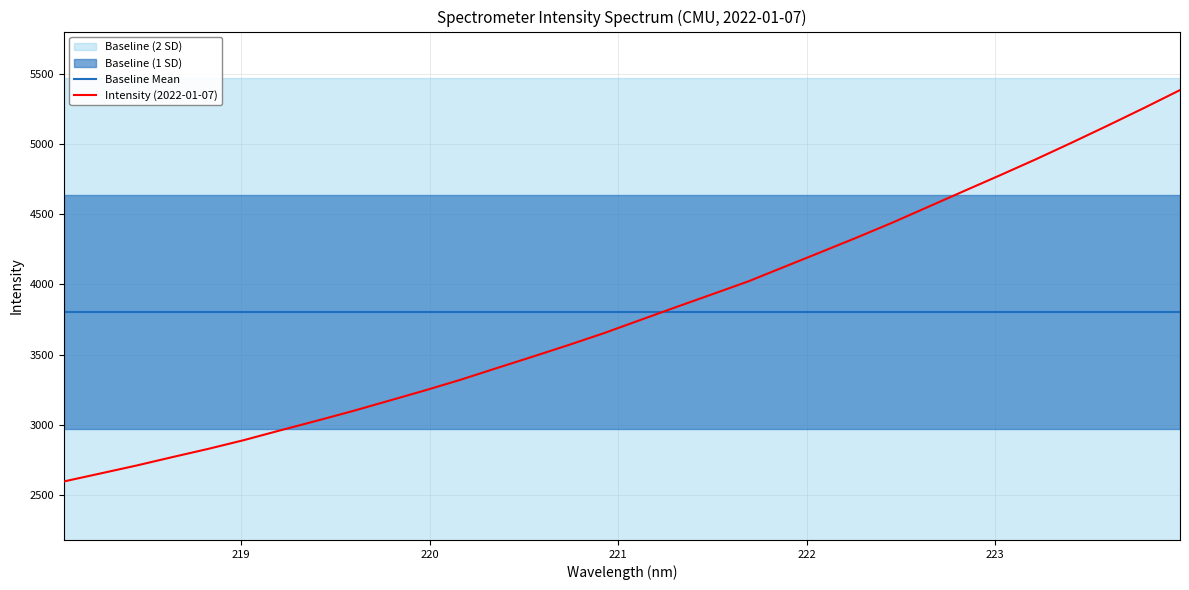

How many categories are shown in the chart?

32